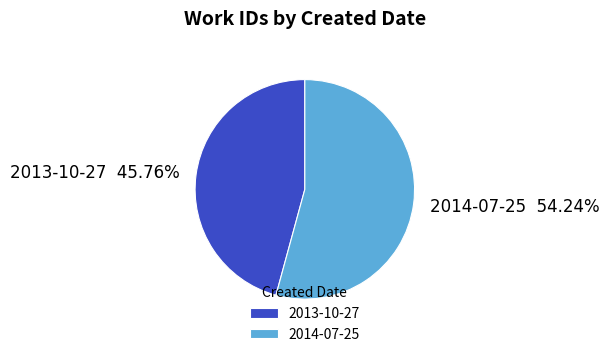

Is 2014-07-25 the majority of the pie?

Yes